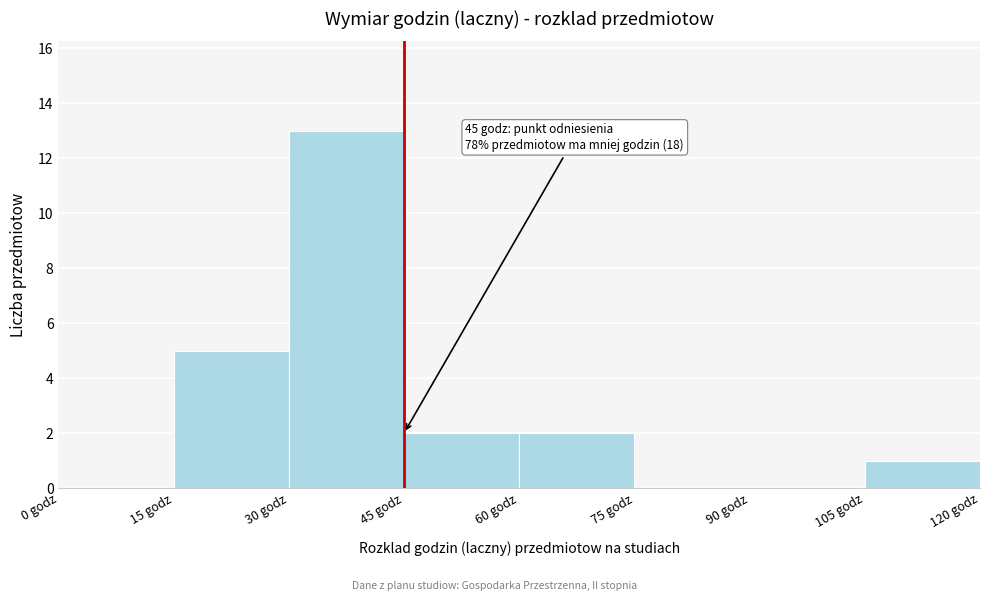

Which range on the x-axis has the tallest bar?

30 to 45